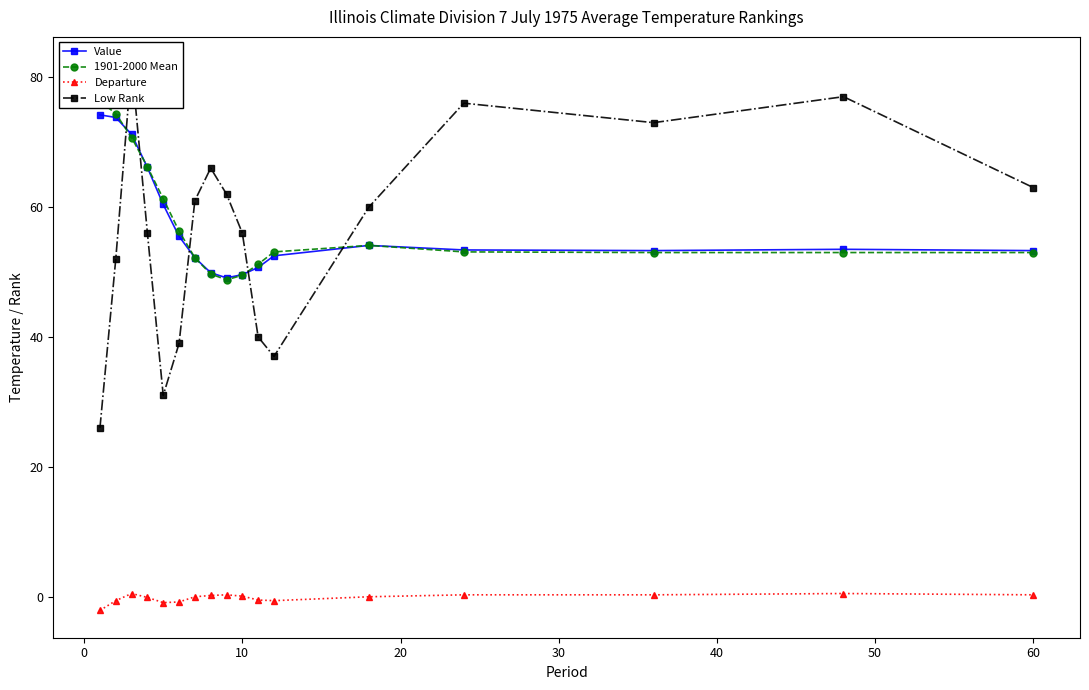

What value does the Value series have at 10?

49.6